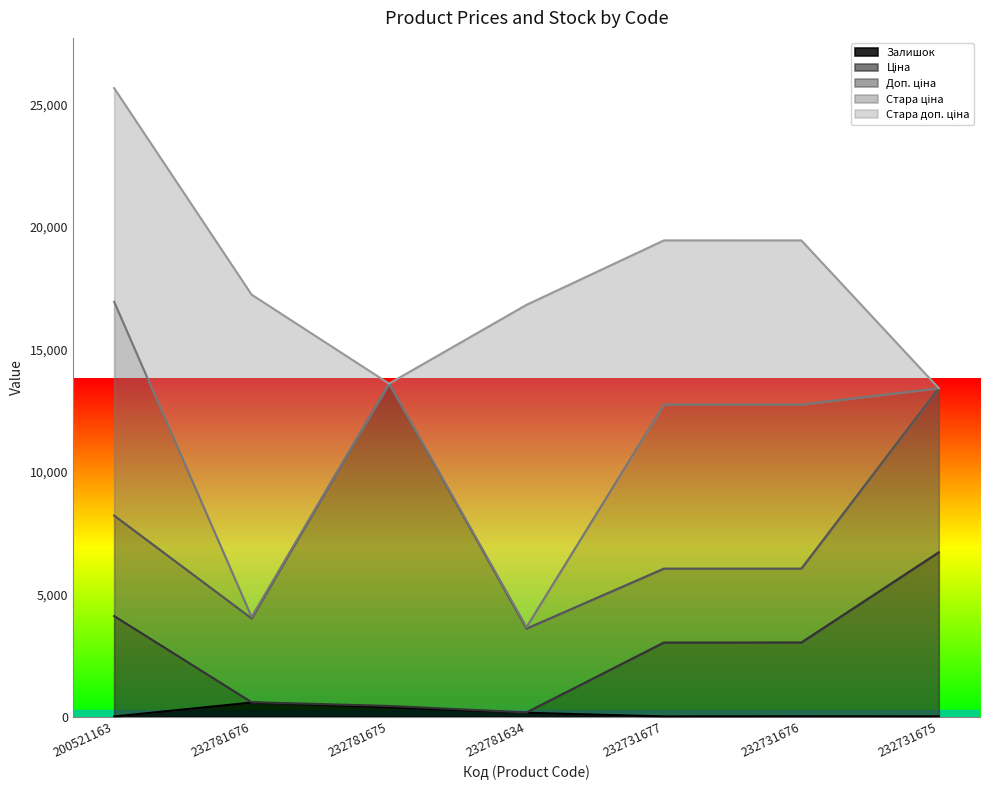

What value does the Стара доп. ціна series have at 200521163?

8733.1